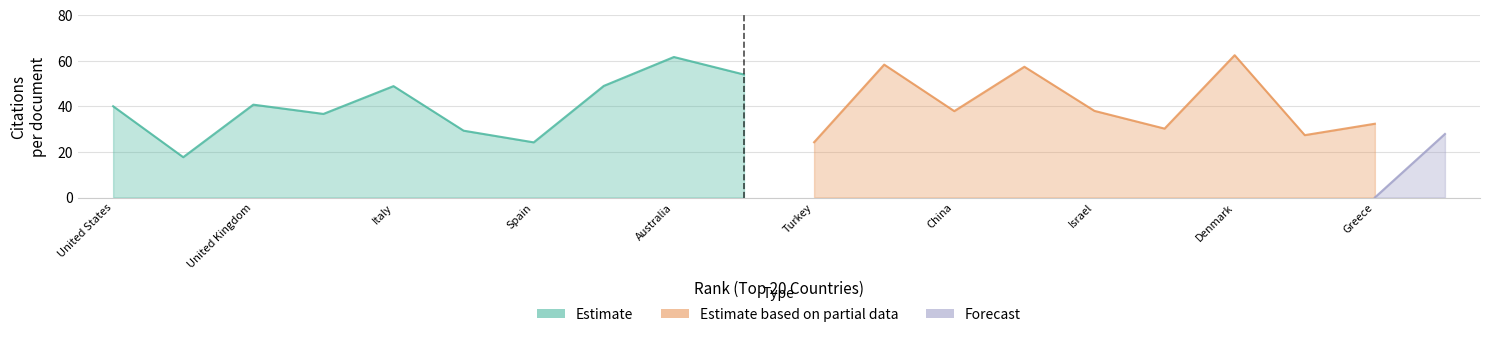

The value of Forecast at 6 is 0.0. True or false?

True